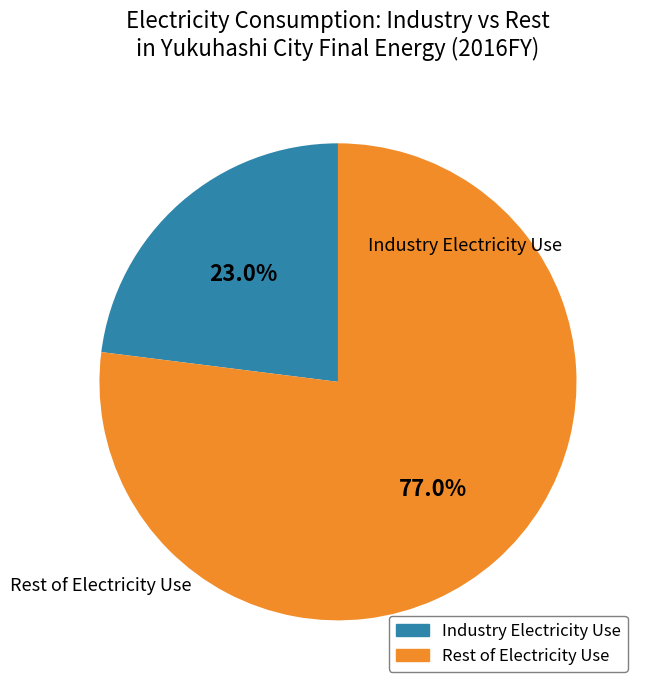

Count the number of slices in the pie.

2